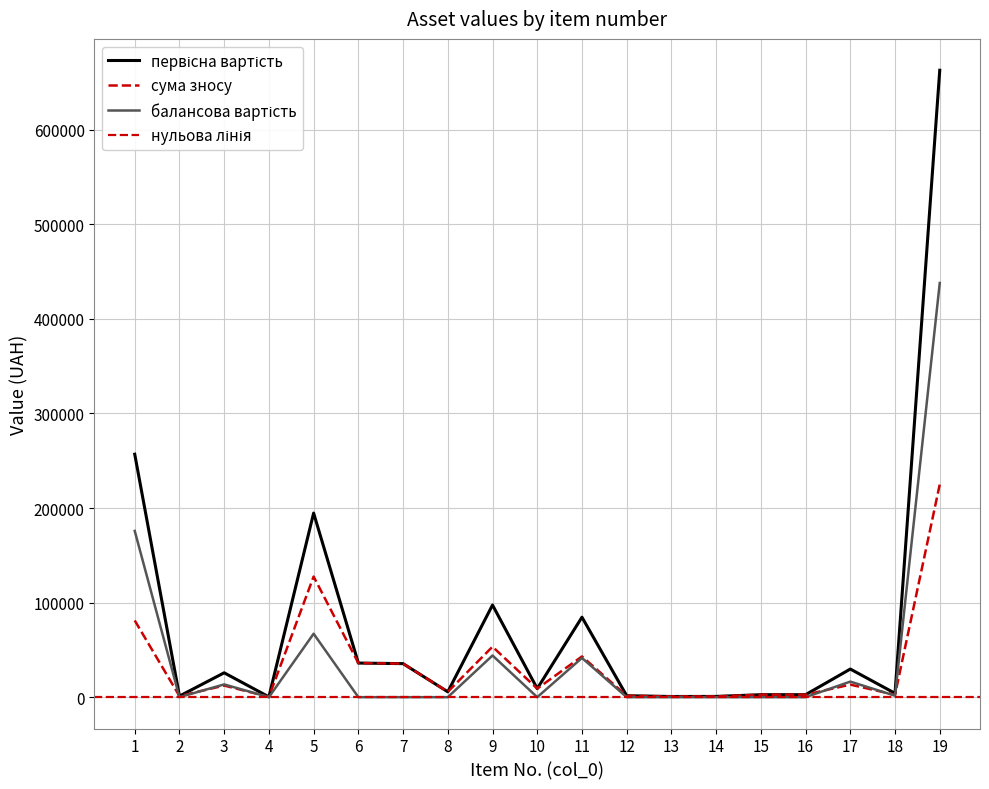

Reading right to left, list all the values displayed in this chart.

первісна вартість: 662825.0	4083.0	29722.0	2620.0	2620.0	787.0	712.0	1505.0	84551.0	9043.0	97419.0	5673.0	35457.0	36057.0	194615.0	327.0	25775.0	1153.0	256861.0
сума зносу: 224917.5	2523.3	13271.2	2620.0	2620.0	787.0	712.0	1505.0	43073.1	9043.0	53367.6	5673.0	35457.0	36057.0	127529.1	327.0	12281.8	1153.0	81081.8
балансова вартість: 437907.5	1559.7	16450.8	0.0	0.0	0.0	0.0	0.0	41477.9	0.0	44051.4	0.0	0.0	0.0	67085.9	0.0	13493.2	0.0	175779.2